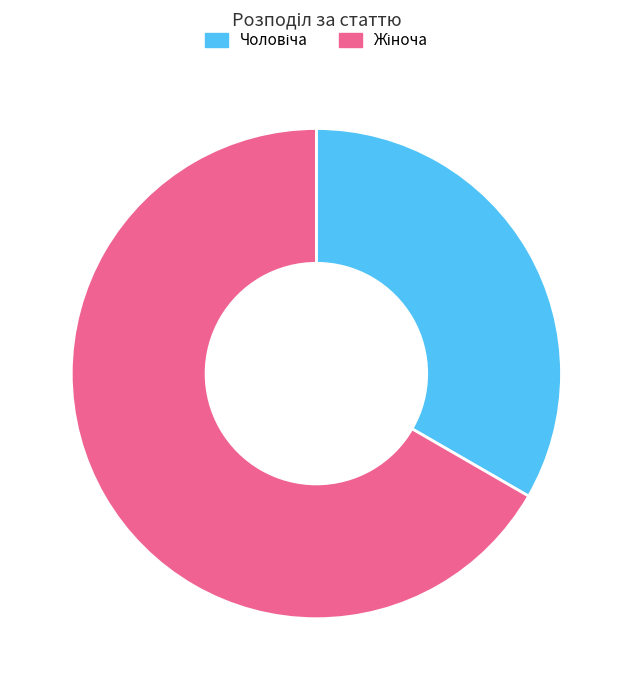

Is there a majority slice in this chart?

Yes